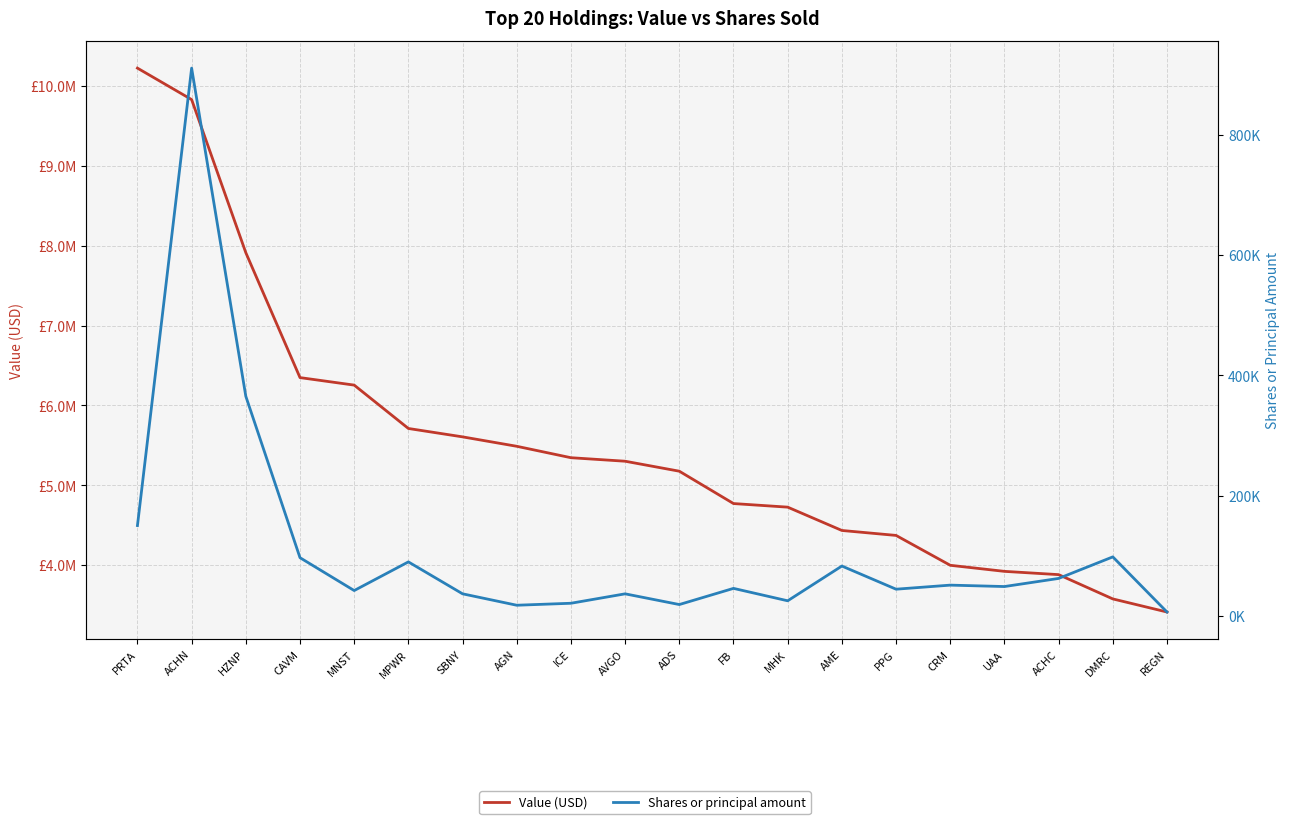

What is the value of the Value (USD) point at the 7th from the left?

5607000